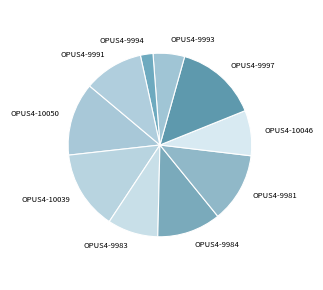

Do OPUS4-10046 and OPUS4-9983 together represent more than half of the pie?

No